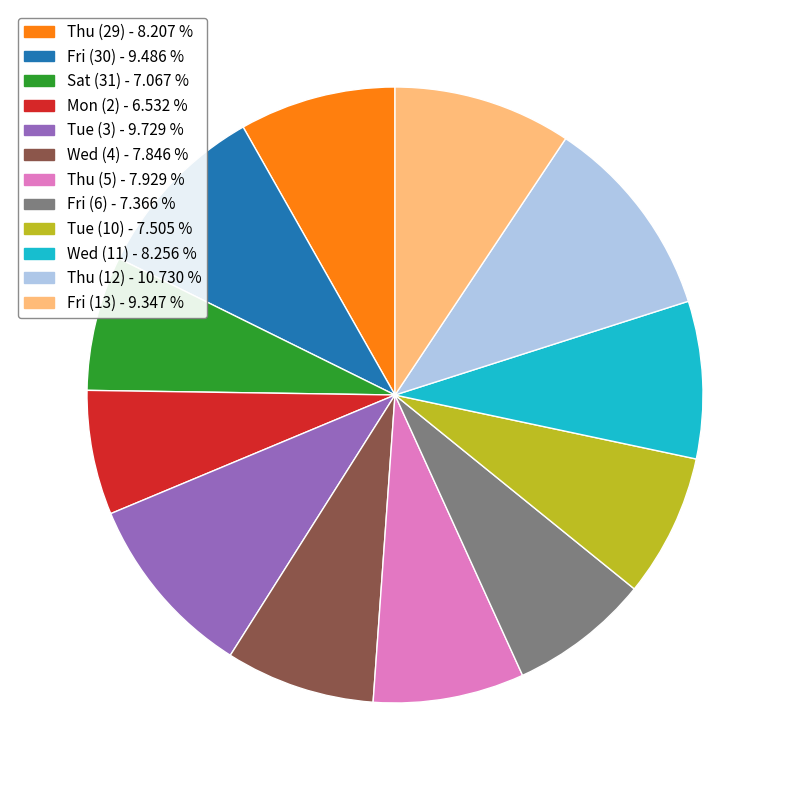

Is there any slice that represents more than half of the pie?

No